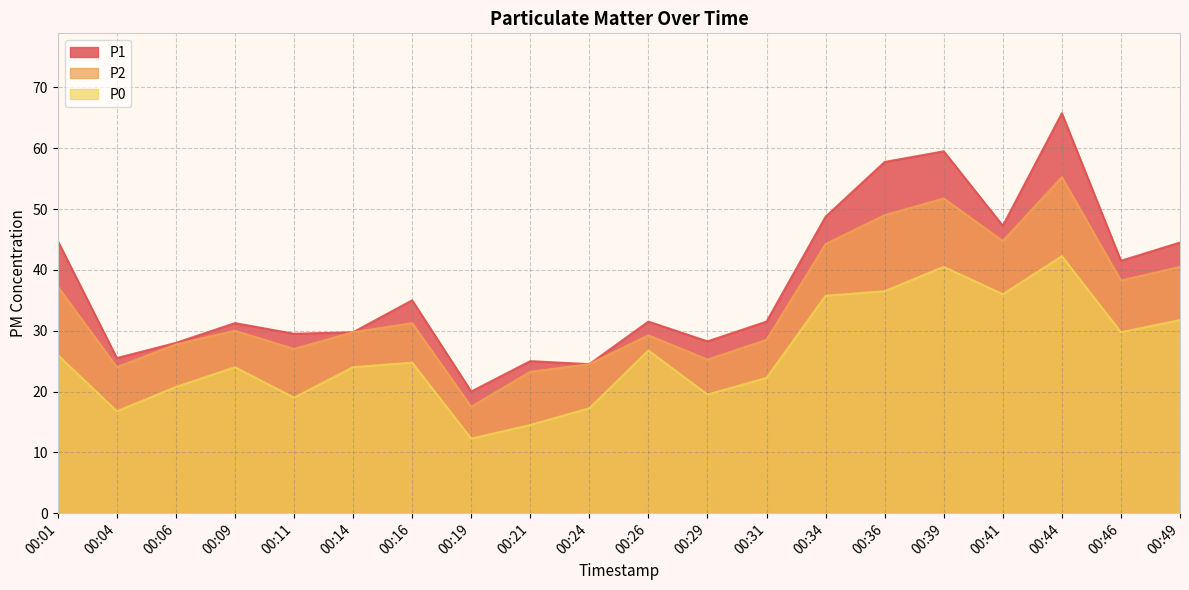

In P2, how many points are lower than both neighbors (excluding endpoints)?

6